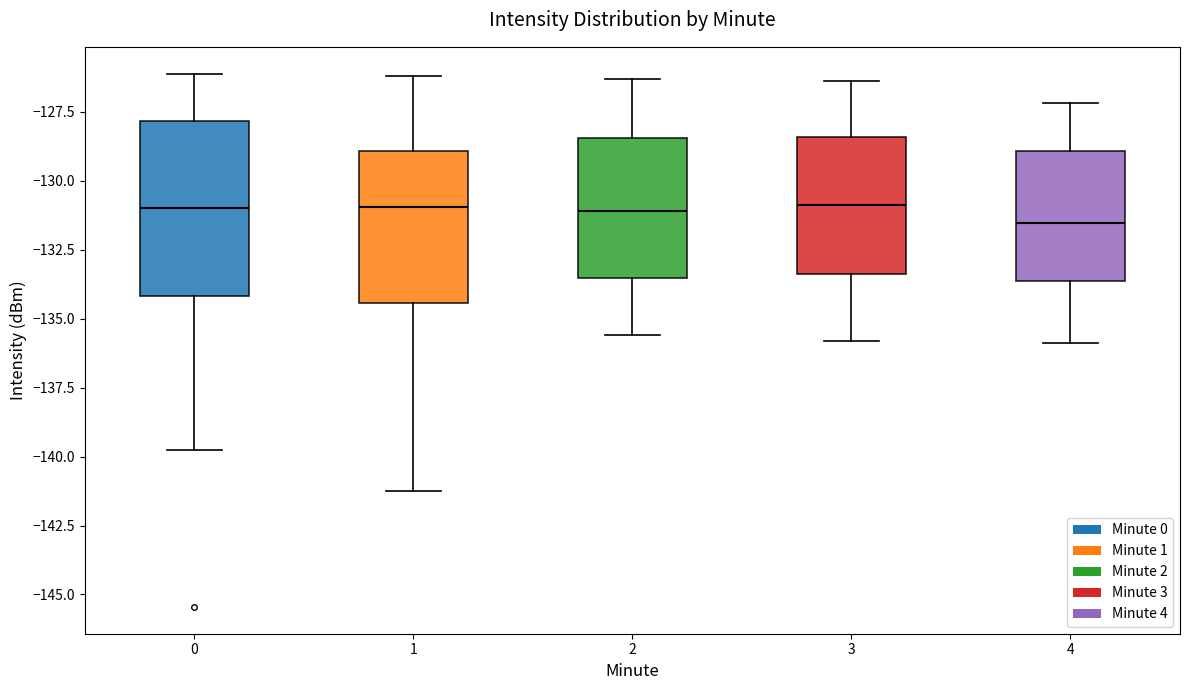

Comparing the boxes themselves (not the whiskers), which one is the tallest?

0